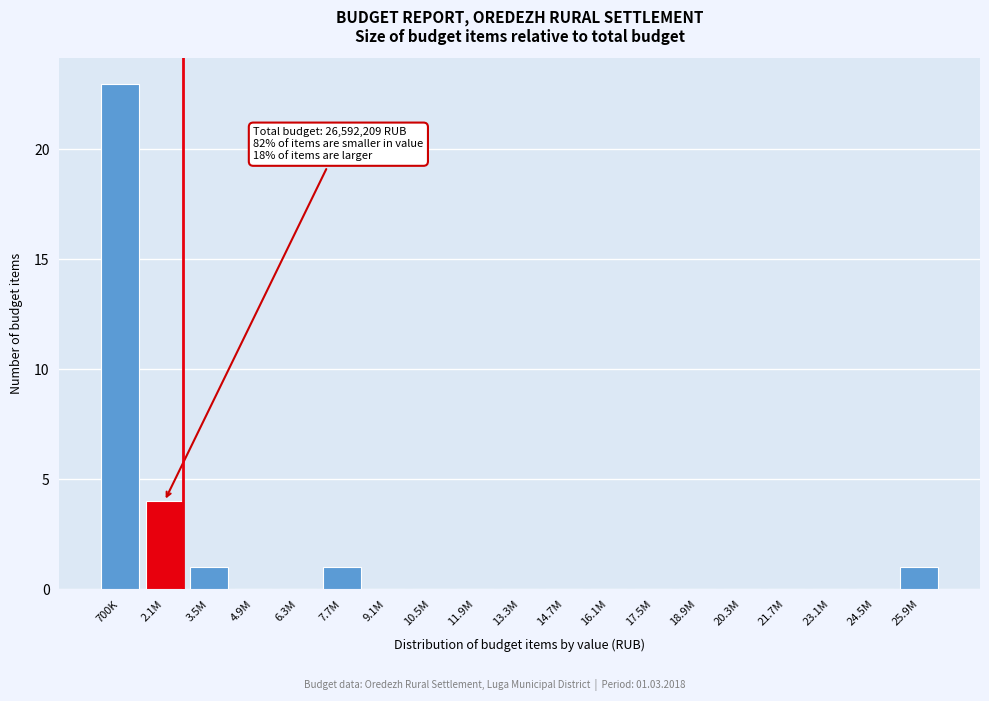

Reading right to left, what are all the values shown in this chart?

25.9M=1	24.5M=0	23.1M=0	21.7M=0	20.3M=0	18.9M=0	17.5M=0	16.1M=0	14.7M=0	13.3M=0	11.9M=0	10.5M=0	9.1M=0	7.7M=1	6.3M=0	4.9M=0	3.5M=1	2.1M=4	700K=23